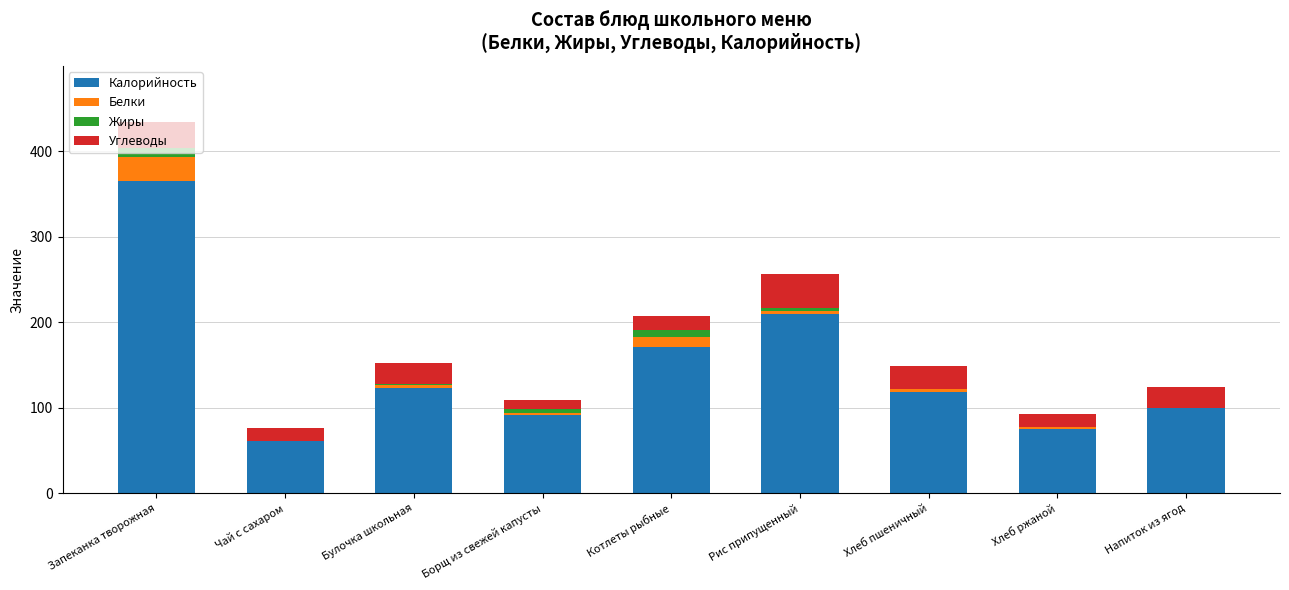

At which label does Калорийность reach its peak?

Запеканка творожная